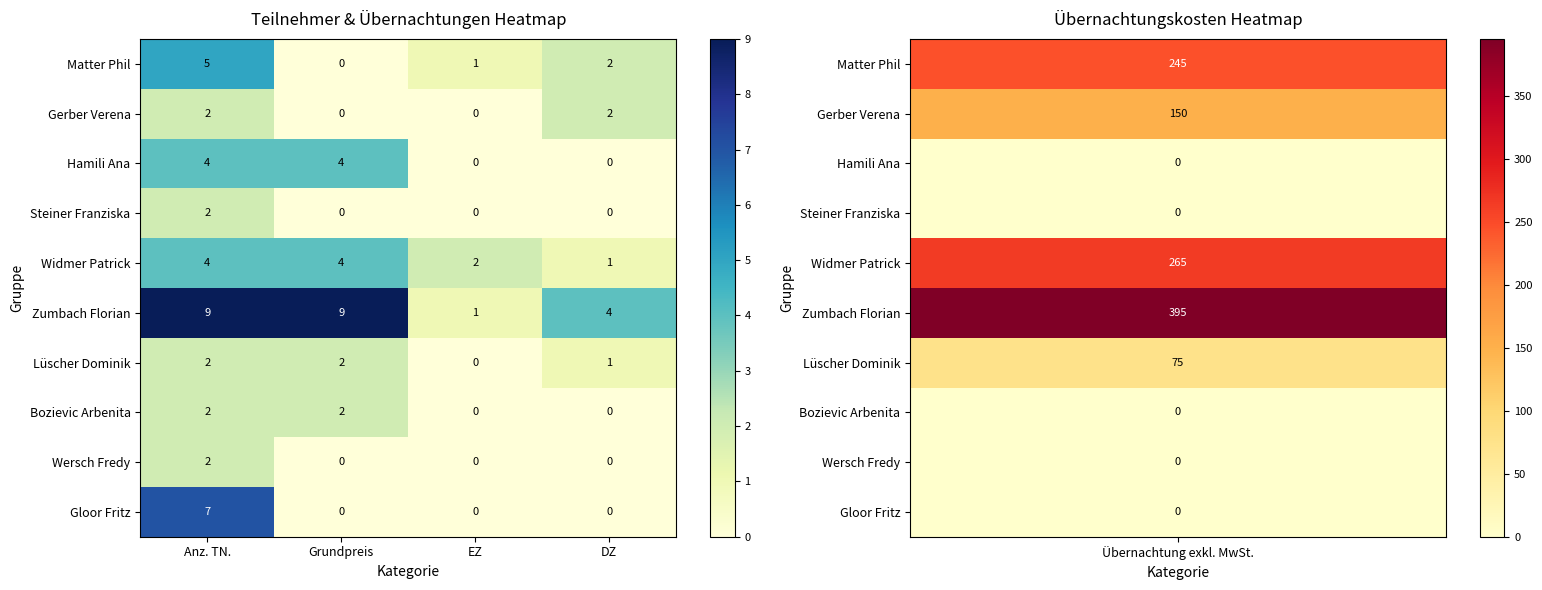

What is the difference between the Zumbach Florian values at EZ and DZ?

3